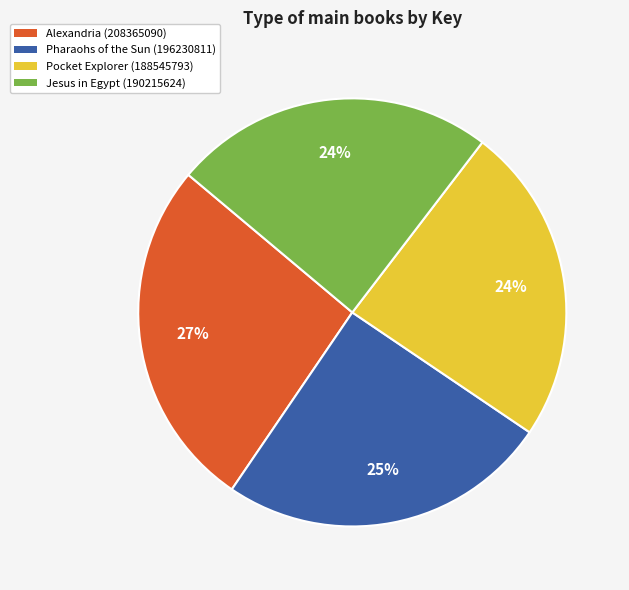

True or false: Jesus in Egypt (190215624) accounts for 30% of the total.

False